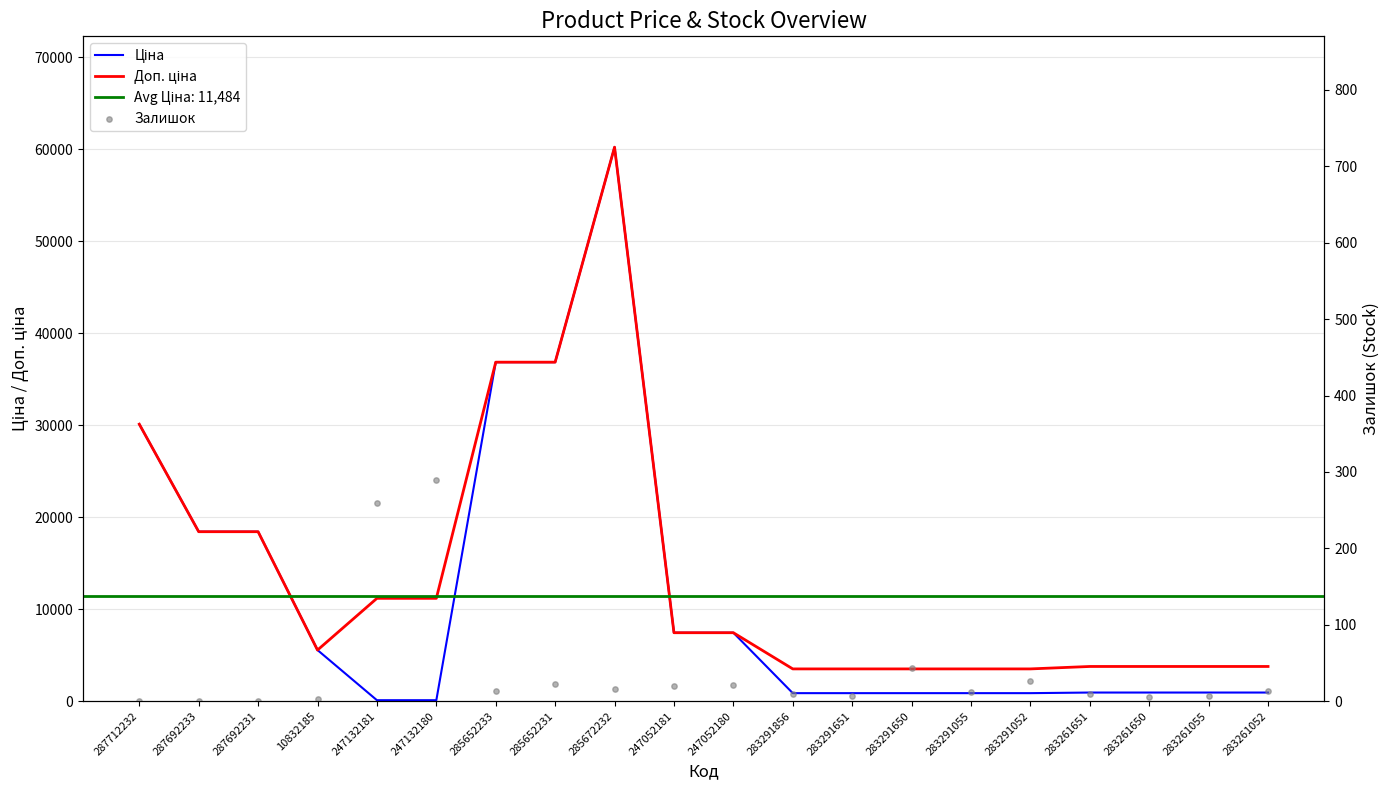

What are all the series names shown in the legend?

Ціна, Доп. ціна, Залишок